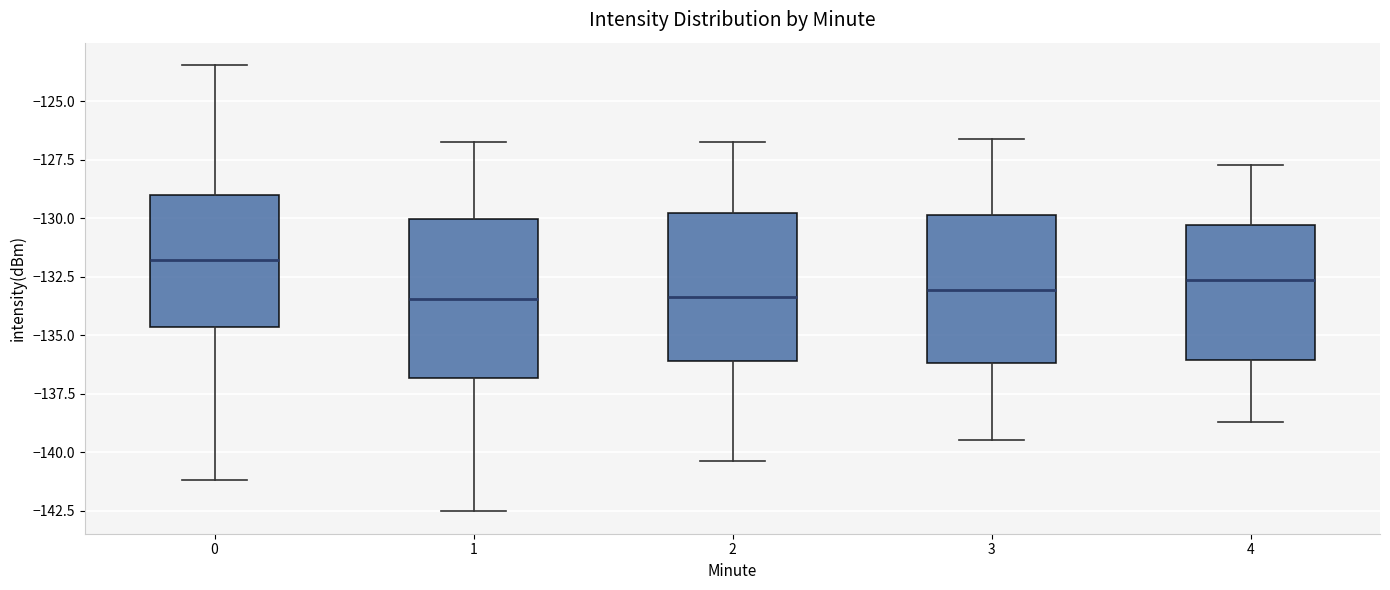

Reading left to right, transcribe this box plot: for each box, give where its median line is, the range the box spans, and where its two whiskers end, as read against the y-axis. The values are not printed on the chart, so give them approximately, as read against the axis.

0: median -132.0, box -134.5 to -129.0, whiskers -141.0 to -123.5
1: median -133.5, box -137.0 to -130.0, whiskers -142.5 to -127.0
2: median -133.5, box -136.0 to -130.0, whiskers -140.5 to -126.5
3: median -133.0, box -136.0 to -130.0, whiskers -139.5 to -126.5
4: median -132.5, box -136.0 to -130.5, whiskers -138.5 to -127.5